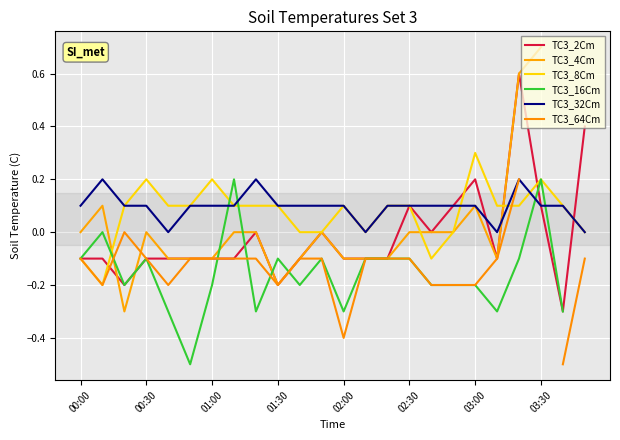

What value does the TC3_64Cm series have at 11?

-0.1